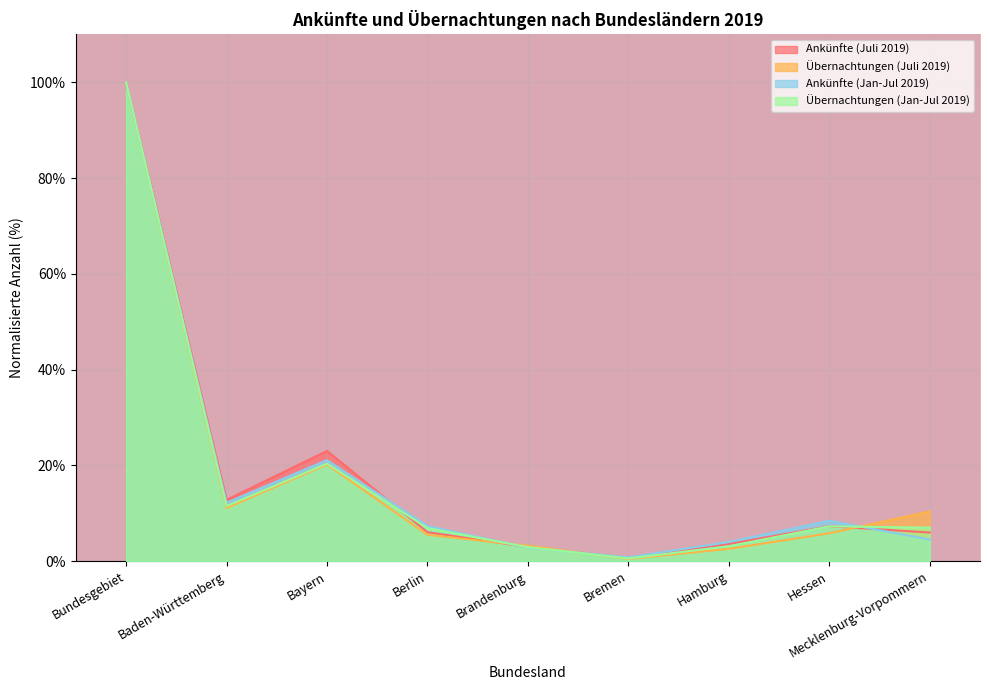

At which category does Übernachtungen (Jan-Jul 2019) reach its first local valley?

Baden-Württemberg